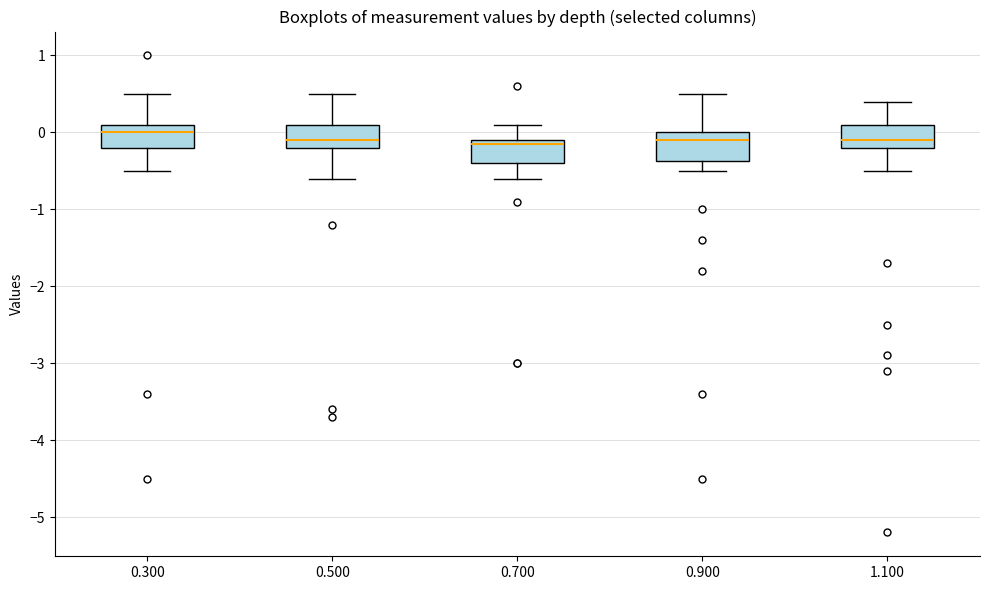

Reading left to right, read every box against the y-axis: the position of its median line, the range the box covers, and the ends of its whiskers. The values are not printed on the chart, so give them approximately, as read against the axis.

0.300: median 0.0, box -0.2 to 0.1, whiskers -0.5 to 0.5
0.500: median -0.1, box -0.2 to 0.1, whiskers -0.6 to 0.5
0.700: median -0.1 (just below the box's upper edge), box -0.4 to -0.1, whiskers -0.6 to 0.1
0.900: median -0.1, box -0.4 to 0.0, whiskers -0.5 to 0.5
1.100: median -0.1, box -0.2 to 0.1, whiskers -0.5 to 0.4